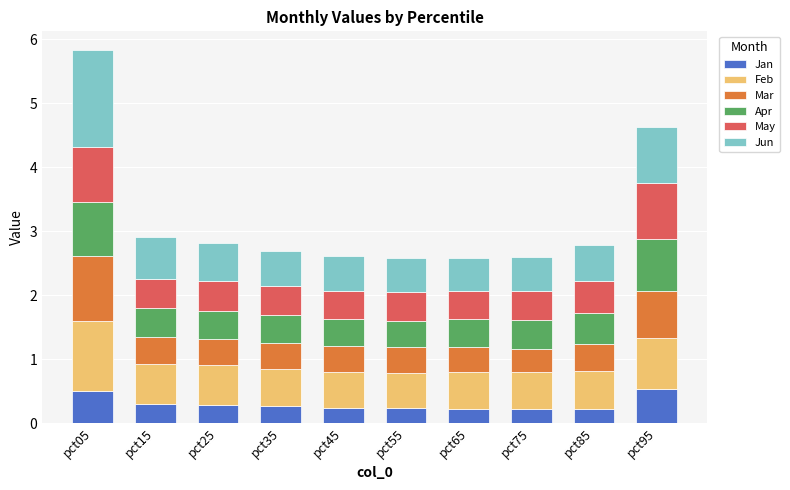

What is the total value across all series at pct25?

2.8